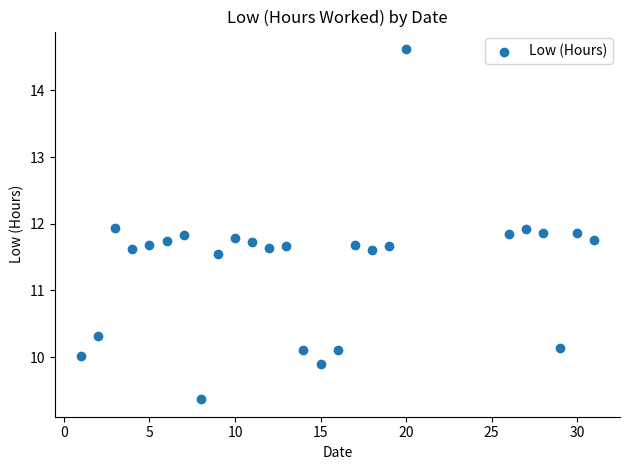

What Y value in the scatter plot is closest to 11?

11.6